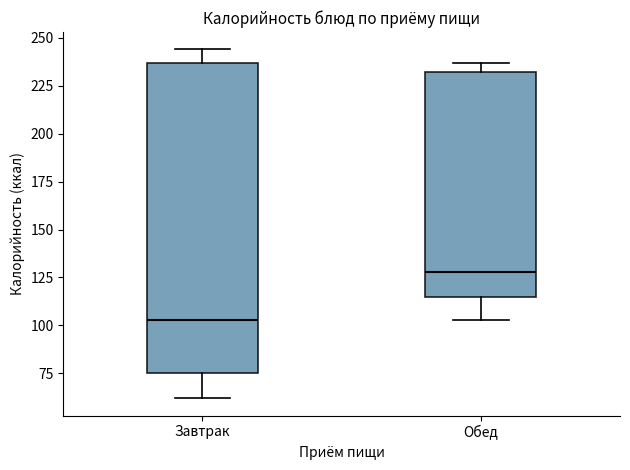

Where is the lower edge of the box for Обед on the y-axis? The values are not printed on the chart, so give them approximately, as read against the axis.

115